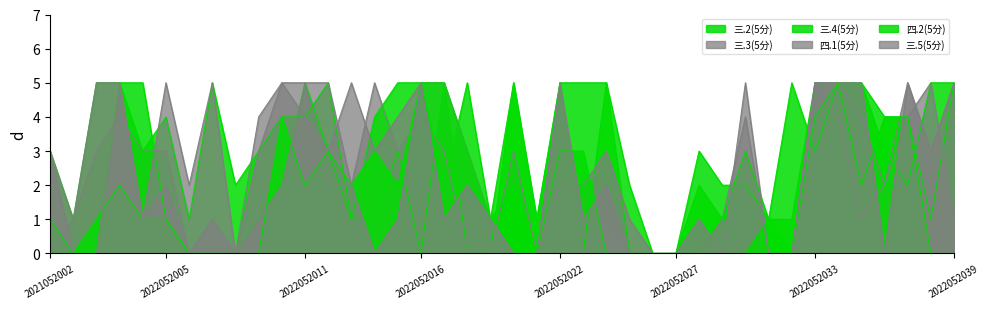

Which series ends up on top after the final intersection of 三.2(5分) and 三.4(5分)?

三.4(5分)